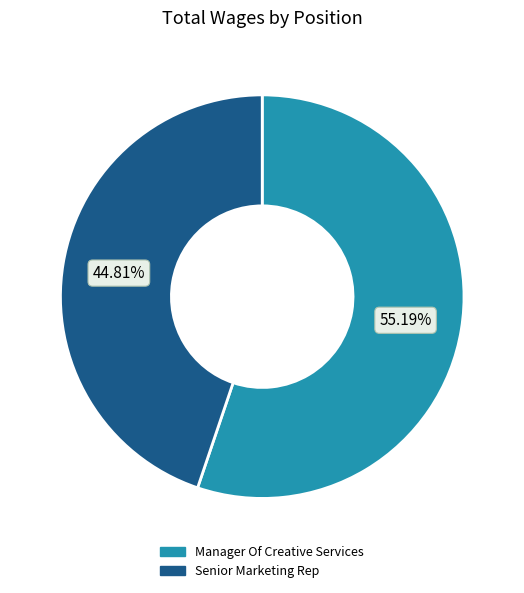

What is the smallest slice in the pie chart?

Senior Marketing Rep